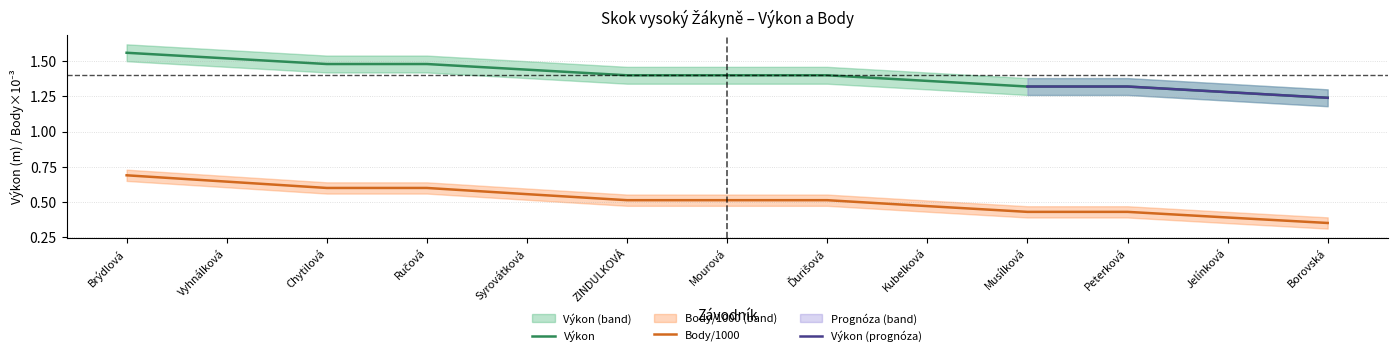

What is the total value across all series at Syrovátková?

2.0